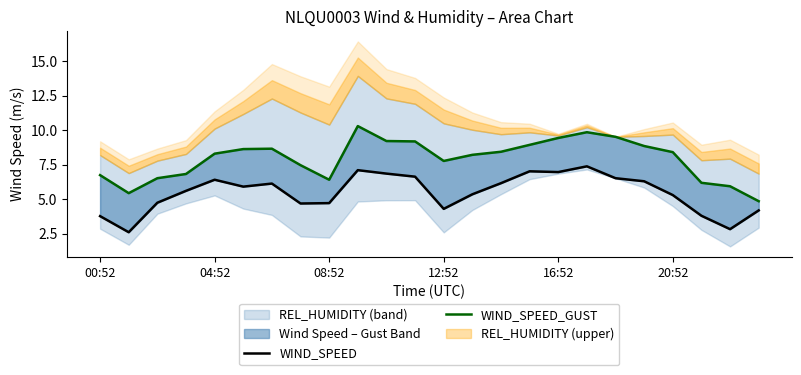

What is the difference between the maximum and second lowest values in the WIND_SPEED_GUST series?

4.9